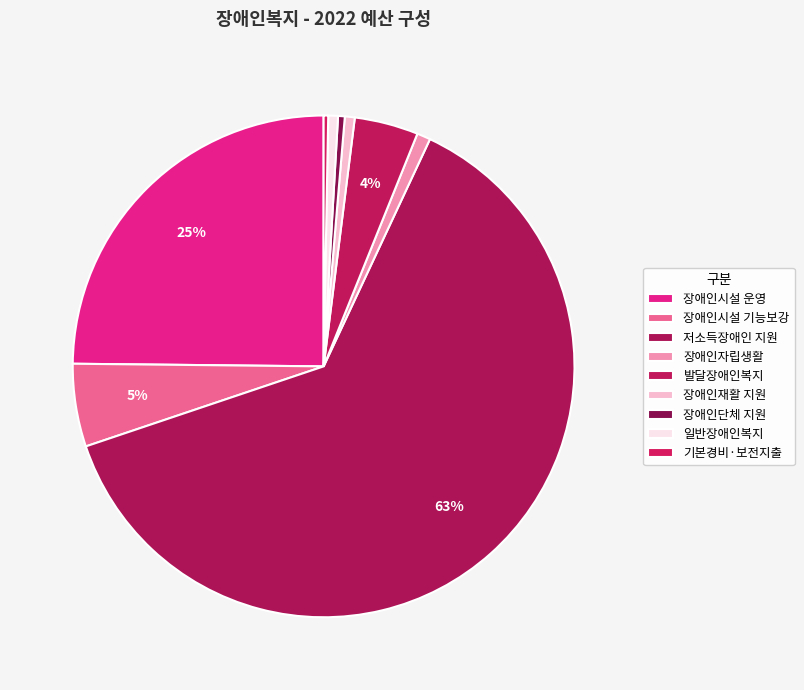

How many segments does this pie chart have?

9